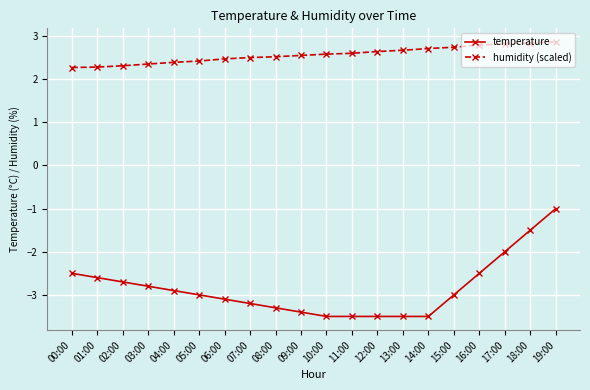

At which category is the sum across all series the highest?

19:00